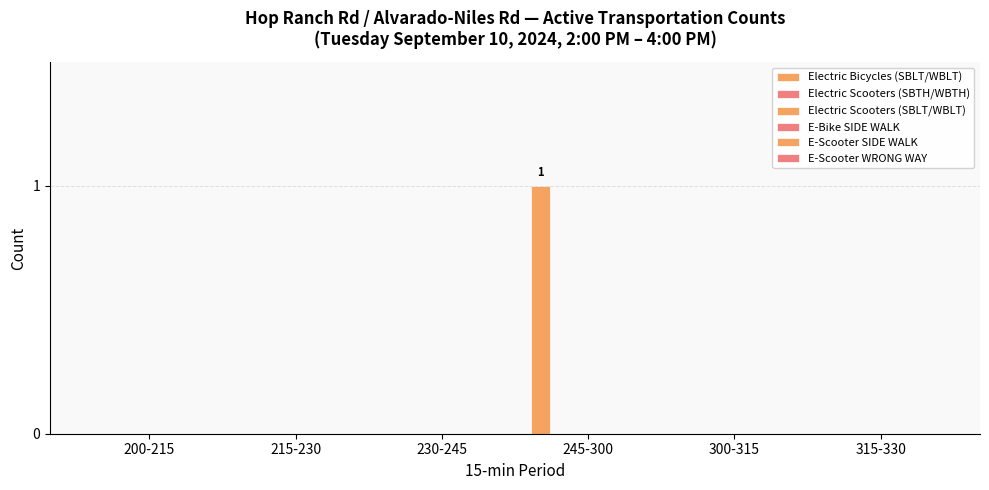

Are the bars horizontal?

No